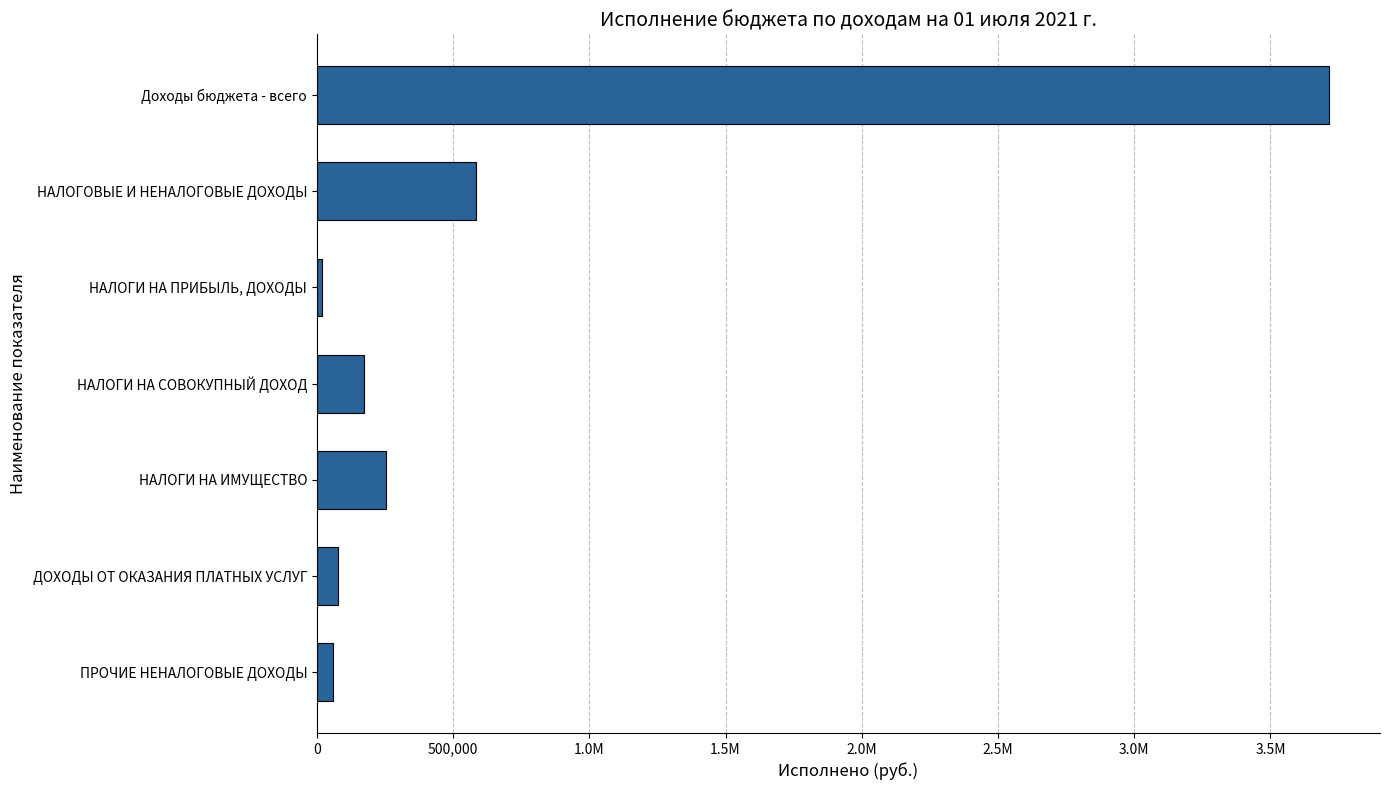

Does the chart contain any negative values?

No